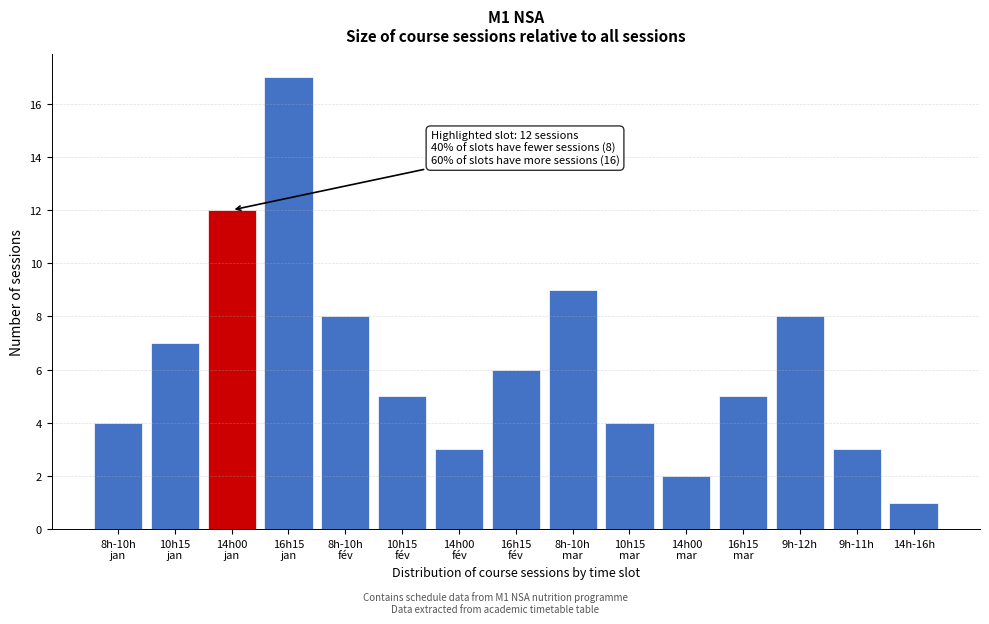

Reading left to right, transcribe all the data shown in this chart.

4	7	12	17	8	5	3	6	9	4	2	5	8	3	1